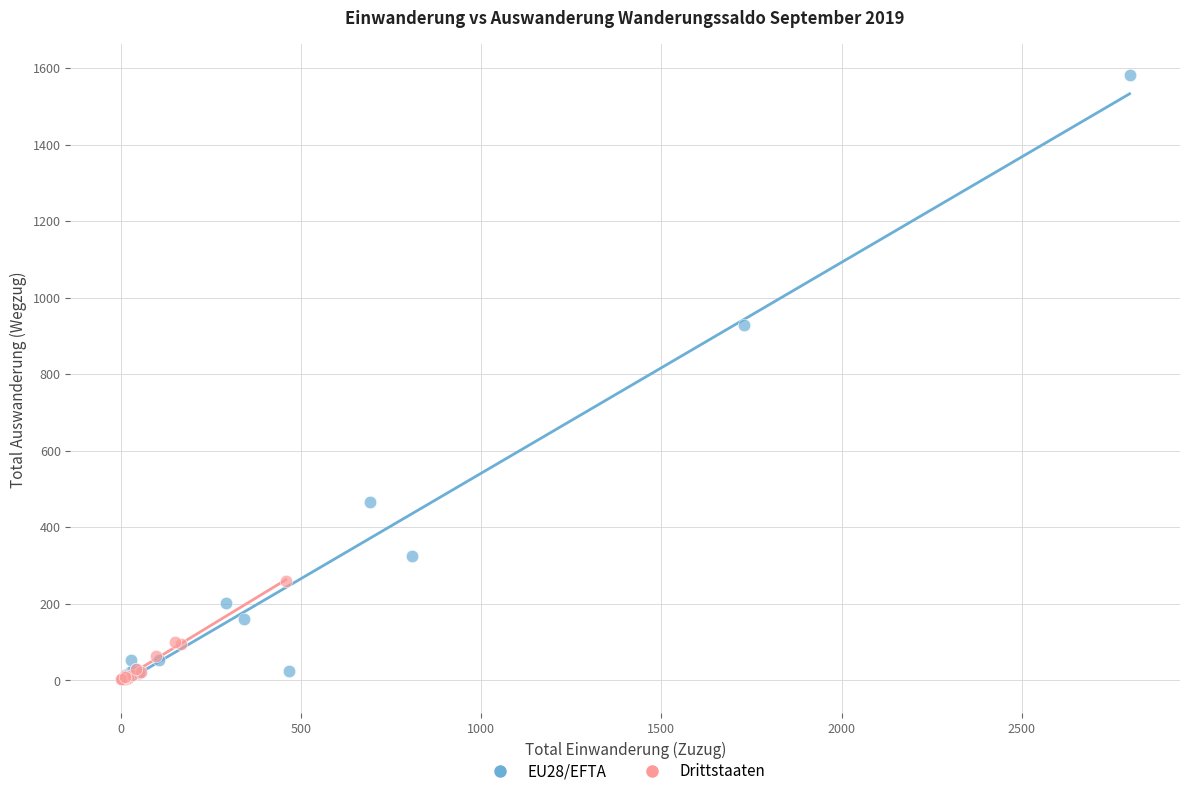

Which series has the widest spread of Y values?

EU28/EFTA